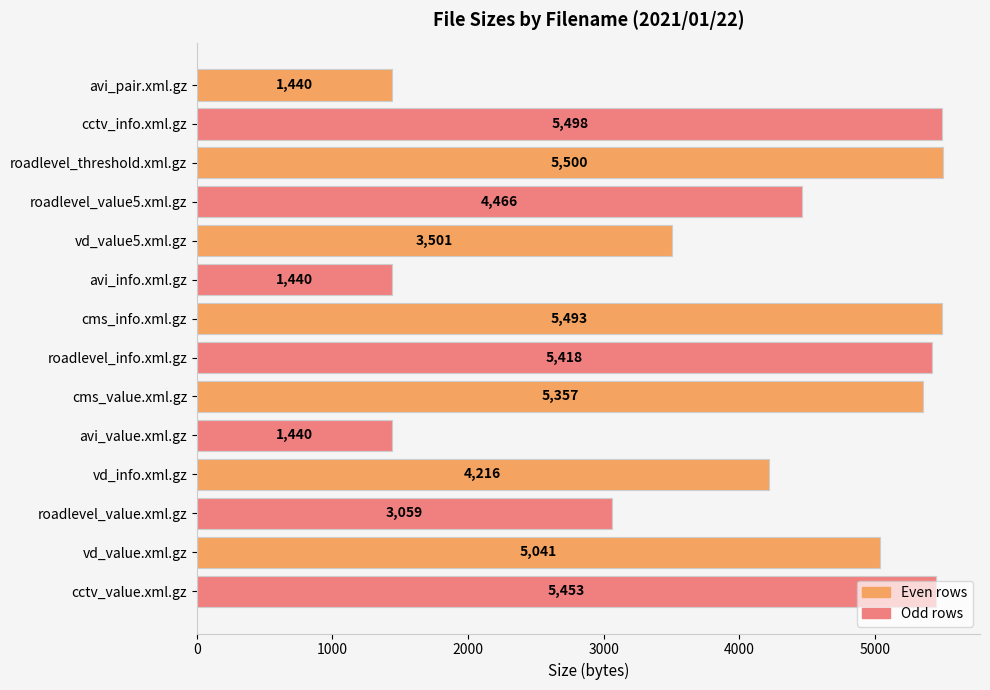

What is the average value?

4094